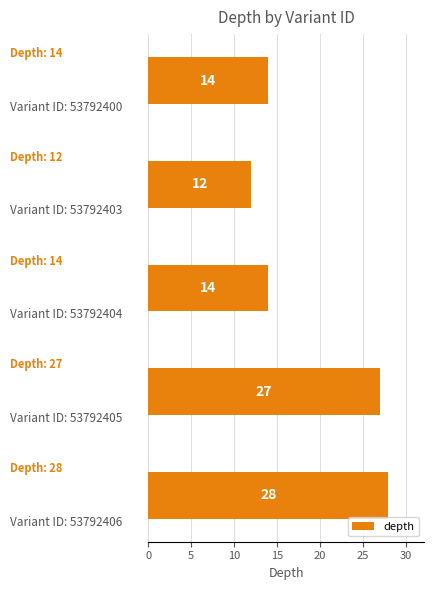

How many series are shown in this chart?

1